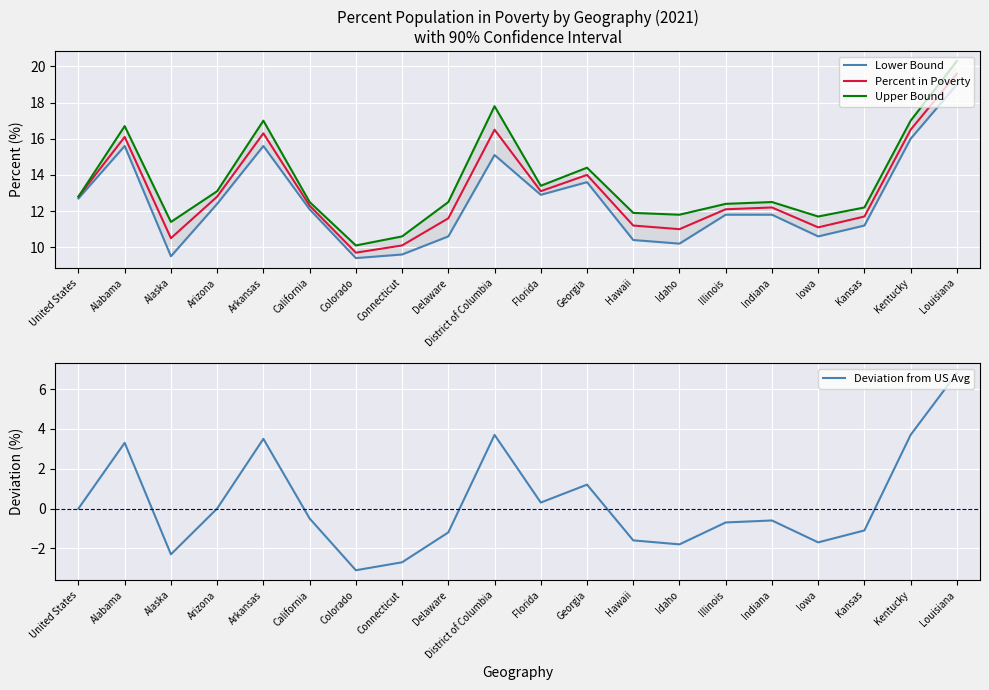

What is the difference between the maximum and minimum values in the Upper Bound series?

10.2